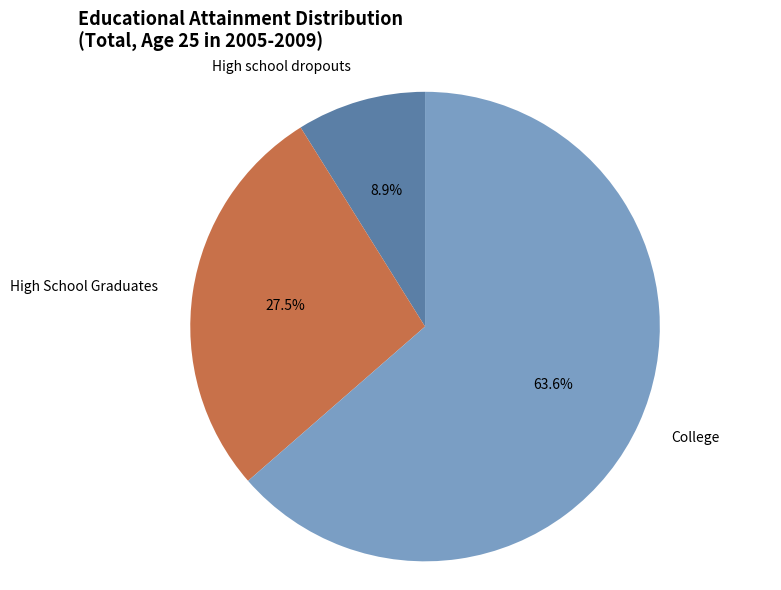

To the nearest percent, what is the average slice percentage?

33%